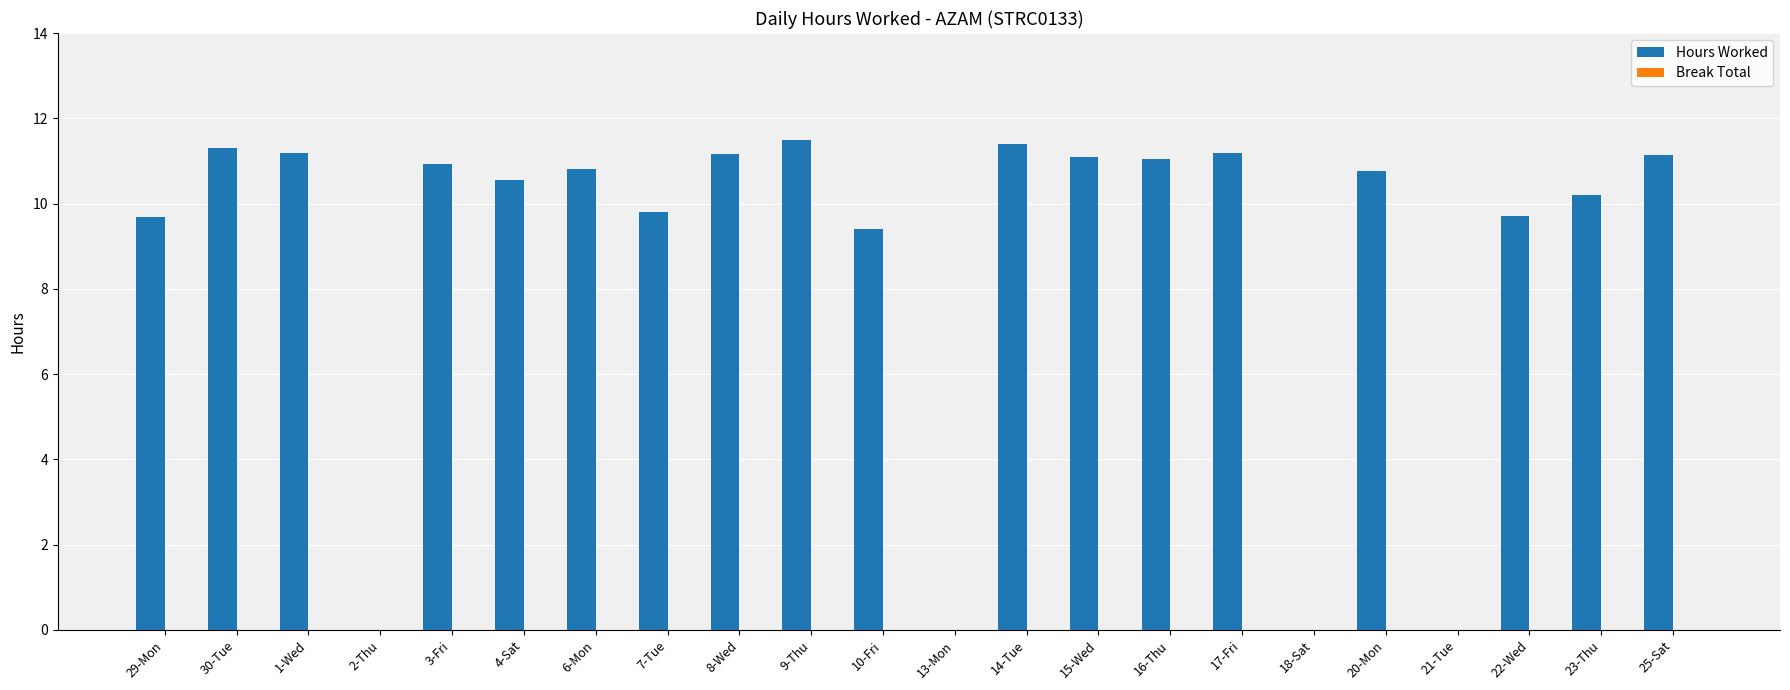

Between 13-Mon and 8-Wed, which is larger?

8-Wed